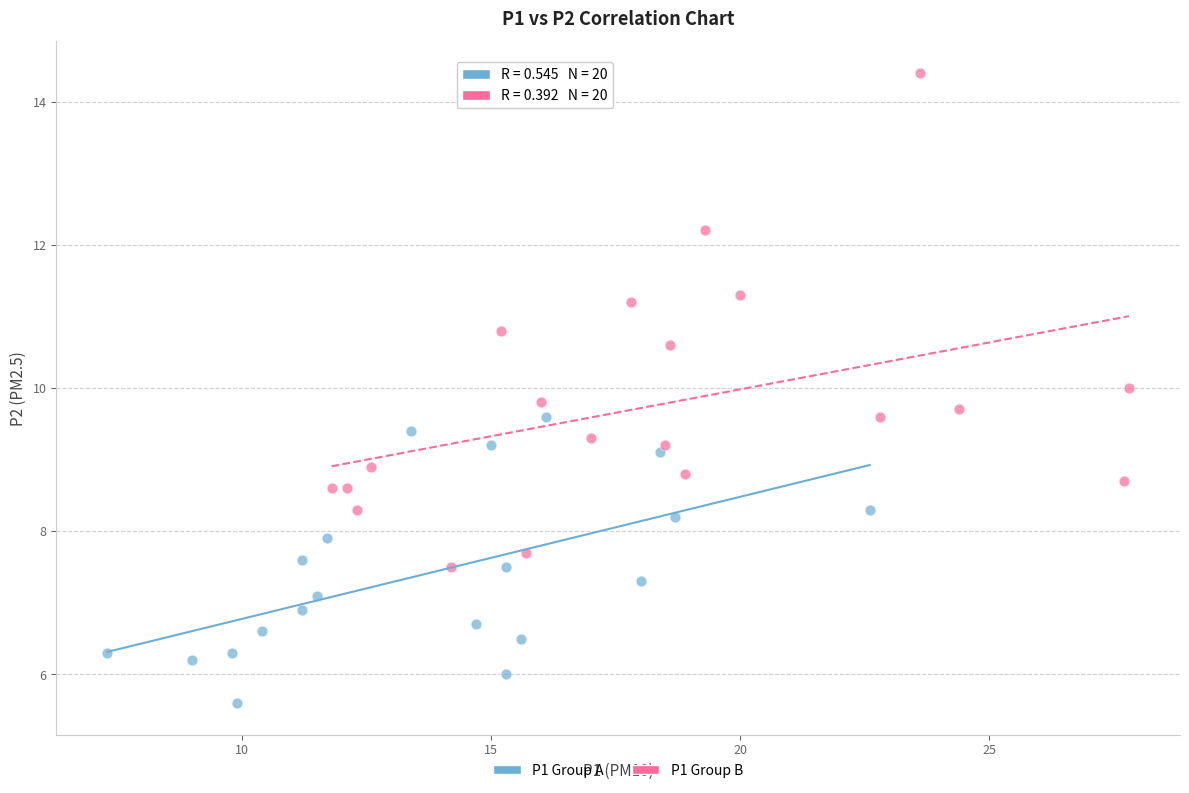

Which series has the largest Y range (max minus min)?

P1 Group B